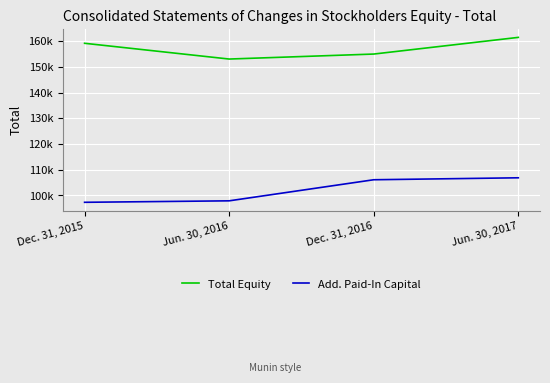

What position from the right is Dec. 31, 2015?

4